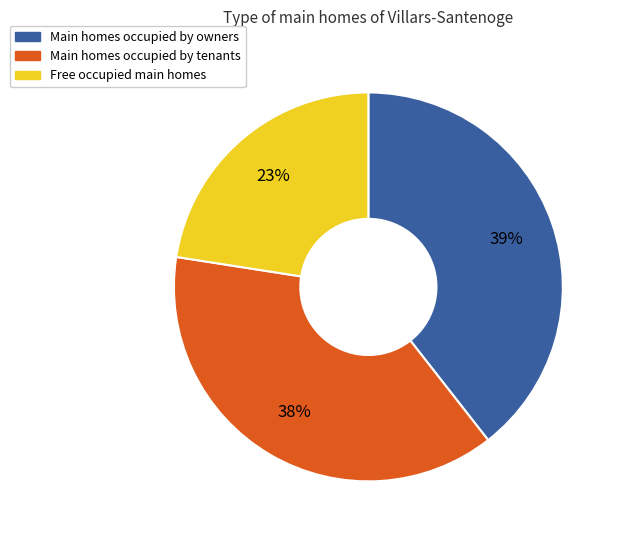

Approximately how many times larger is the value at Main homes occupied by tenants compared to Free occupied main homes?

1.7